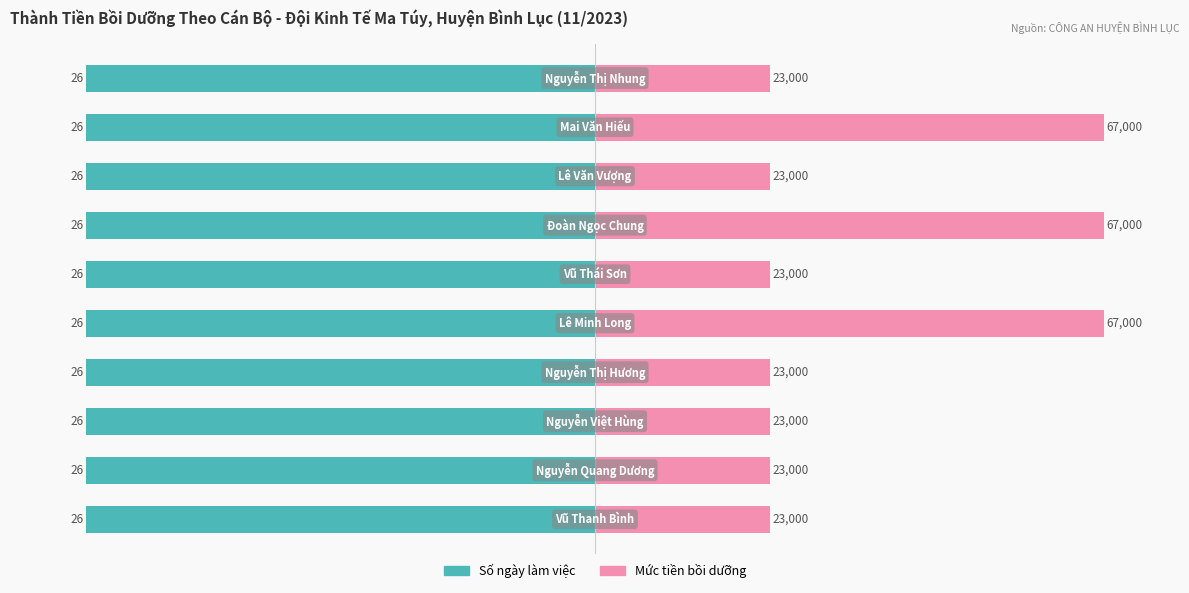

The value of Mức tiền bồi dưỡng at 2 is 48.6. True or false?

False